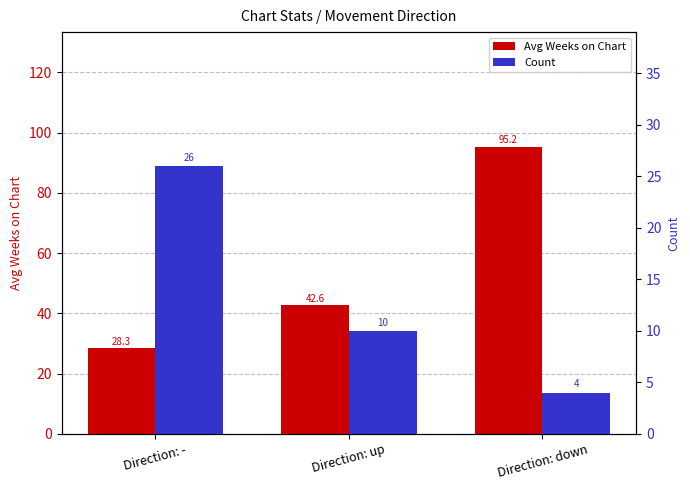

Does the chart contain any negative values?

No